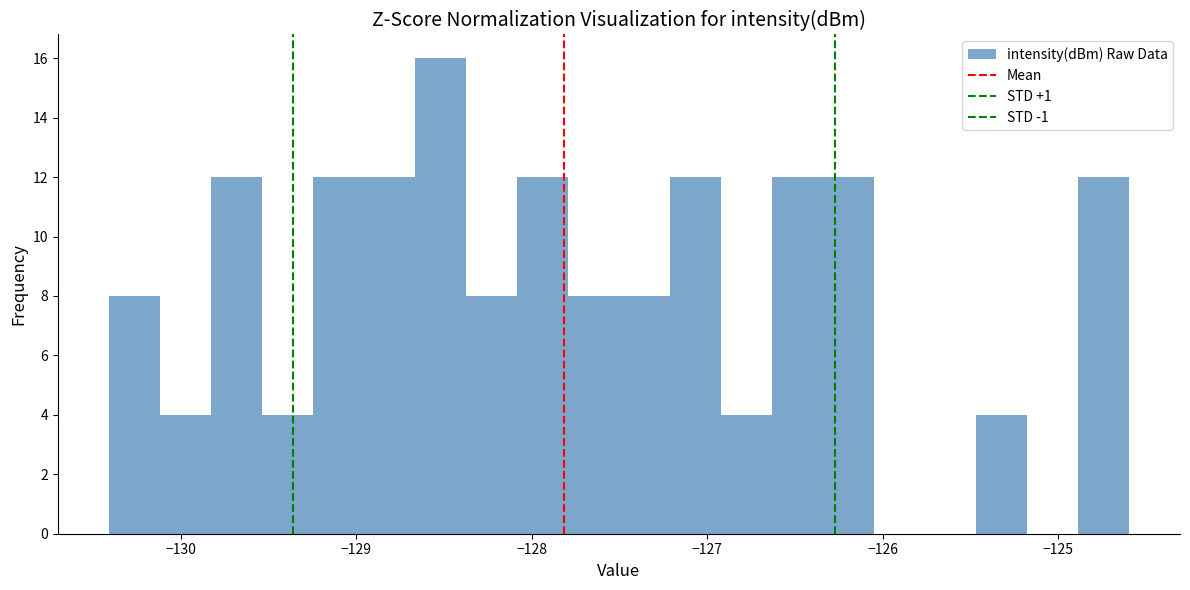

Around what value on the x-axis is the tallest bar? Give the approximate position of its centre, as read against the axis.

-128.5